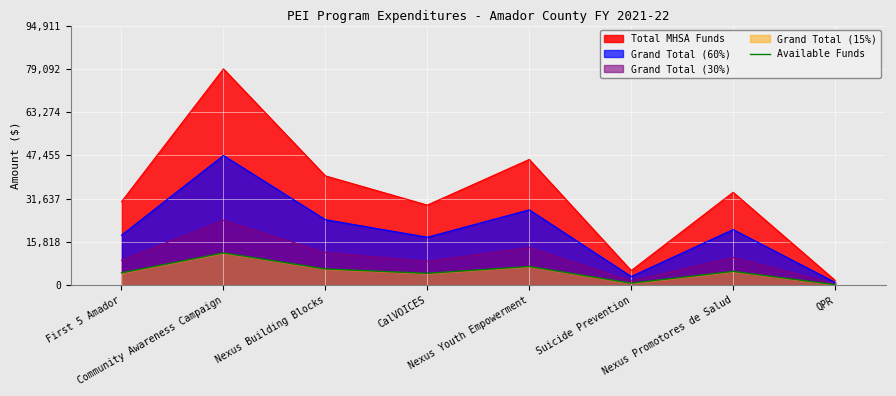

How many points are lower than both their immediate neighbors (excluding endpoints)?

2